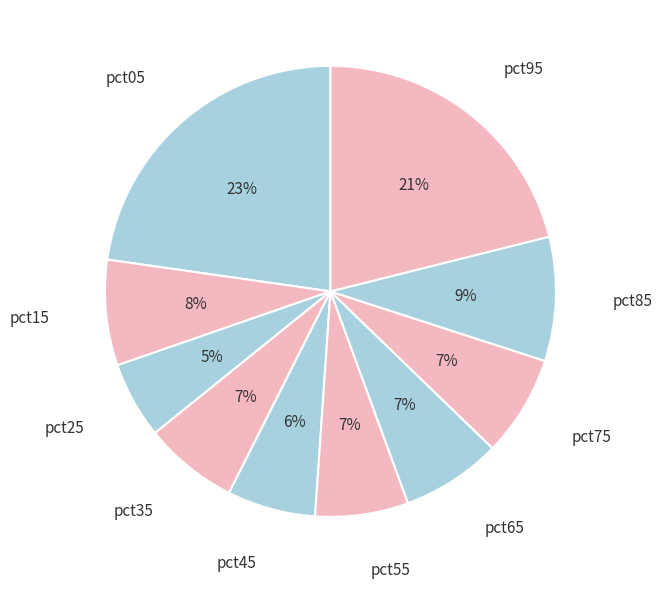

Which has a higher value, pct55 or pct05?

pct05